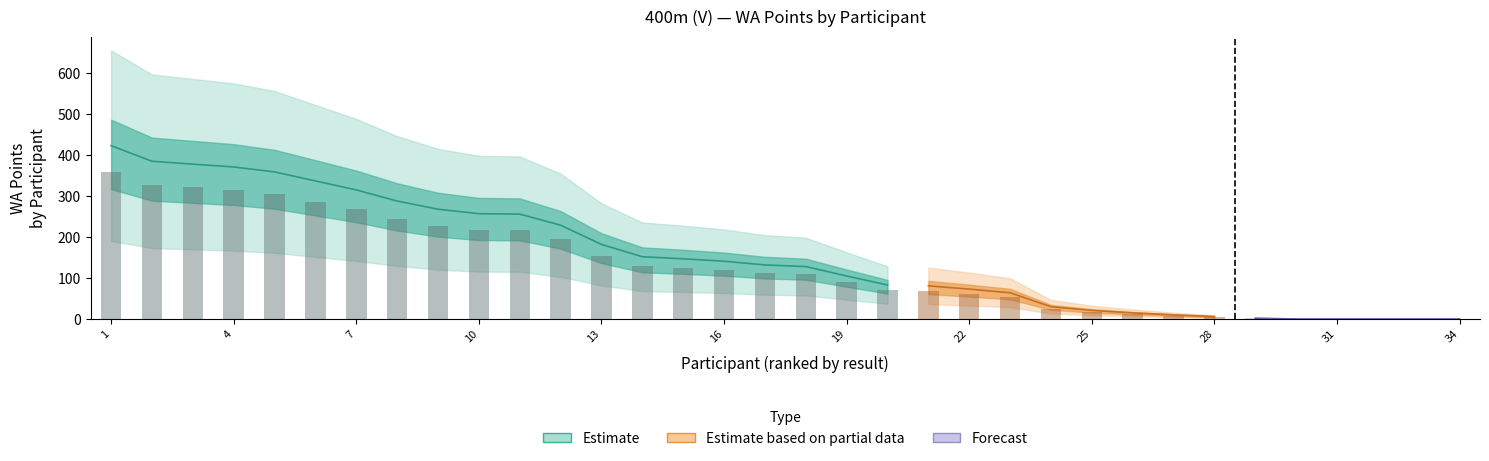

What position from the left is Aivars Puriņš?

10